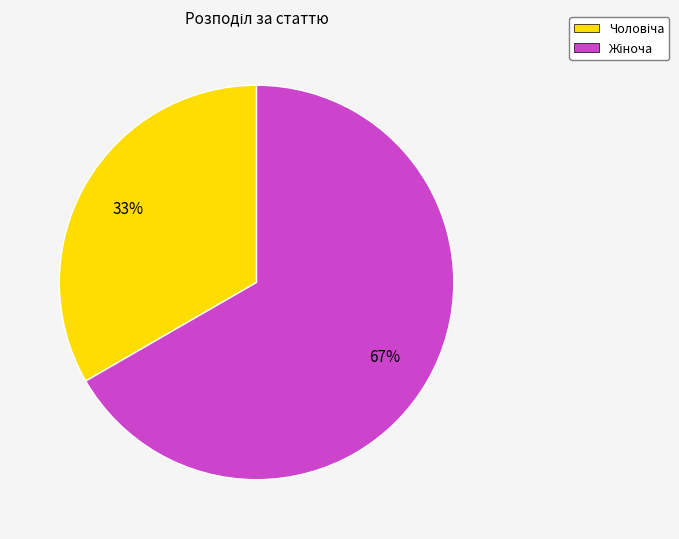

Is there a majority slice in this chart?

Yes